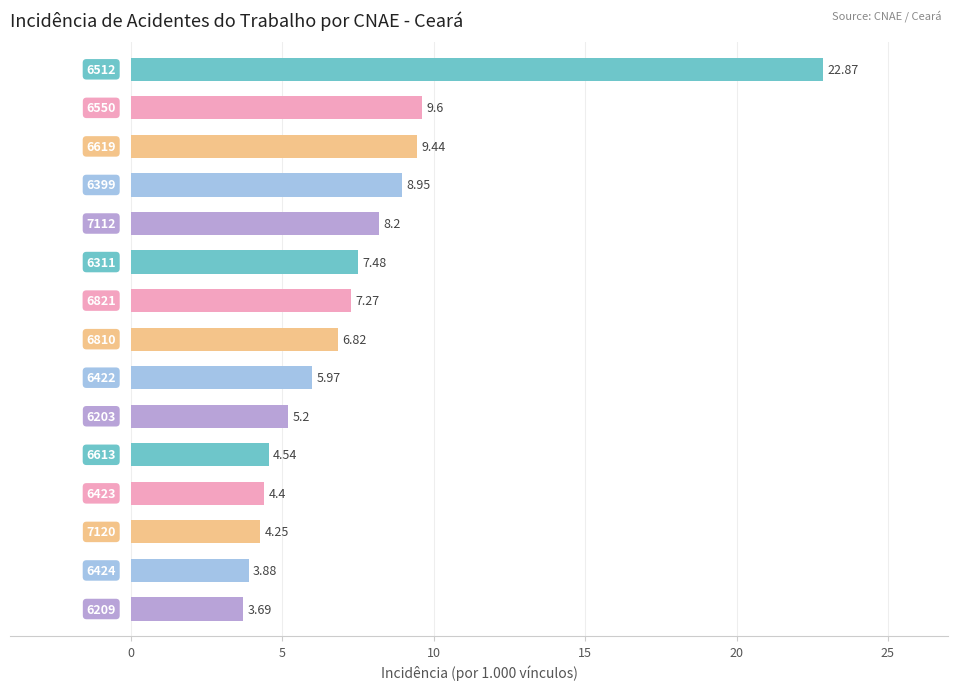

What is the average value?

7.5